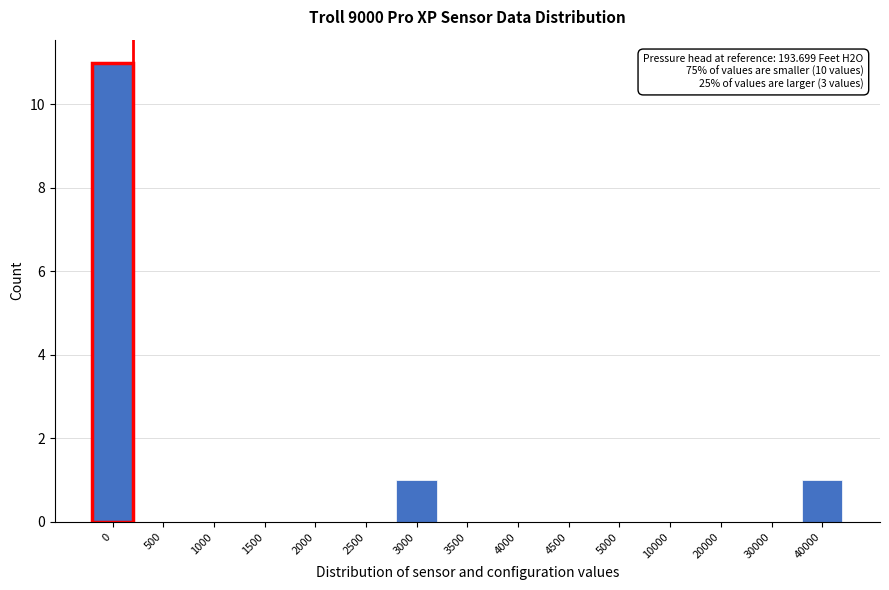

Reading right to left, what are all the values shown in this chart?

40000=1	30000=0	20000=0	10000=0	5000=0	4500=0	4000=0	3500=0	3000=1	2500=0	2000=0	1500=0	1000=0	500=0	0=11